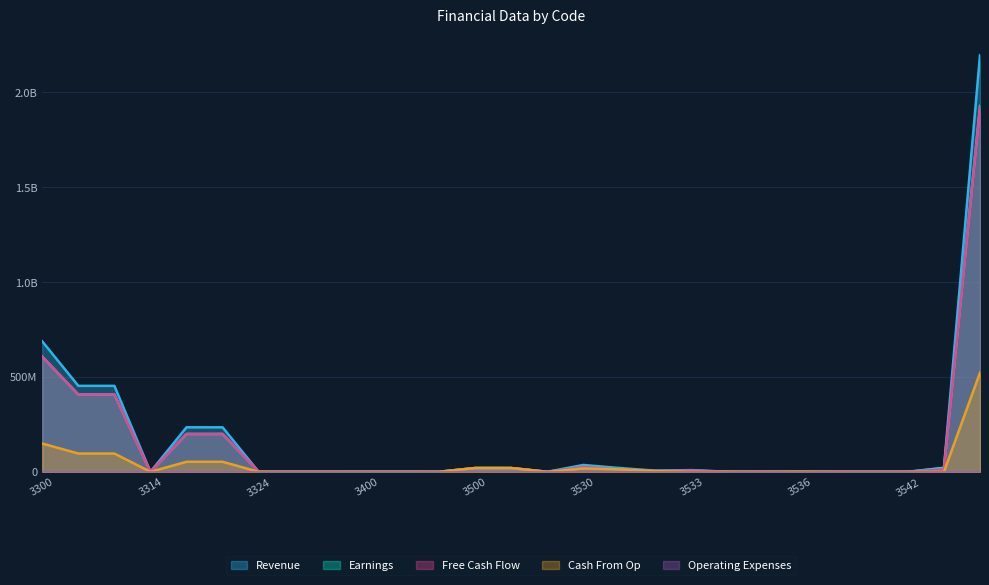

Reading left to right, transcribe all the data shown in this chart.

Revenue: 687312298	452881529	452871902	9627	234419960	234415628	4332	611	10198	376938	375690	1248	19400182	19399933	249	36068697	20013792	6148991	8933315	361789	0	610810	4	3	1	21434253	2195051980
Earnings: 606752418	407429187	407468787	0	199331663	199343660	0	0	0	0	0	0	19944806	19938473	6333	23808909	12905636	3951599	6317368	238421	0	395892	1664	1696	0	19623126	1927296820
Free Cash Flow: 606758737	407433137	407468787	0	199332857	199343660	0	0	0	0	0	0	19944174	19938473	5701	23808909	12905636	3951599	6317368	238421	0	395892	1666	1696	0	12362568	1920053604
Cash From Op: 149058453	96206590	96220526	0	52853815	52856938	0	0	0	0	0	0	19902682	19898875	3807	17501833	12897529	3951599	18399	238421	0	395892	0	0	0	0	521888037